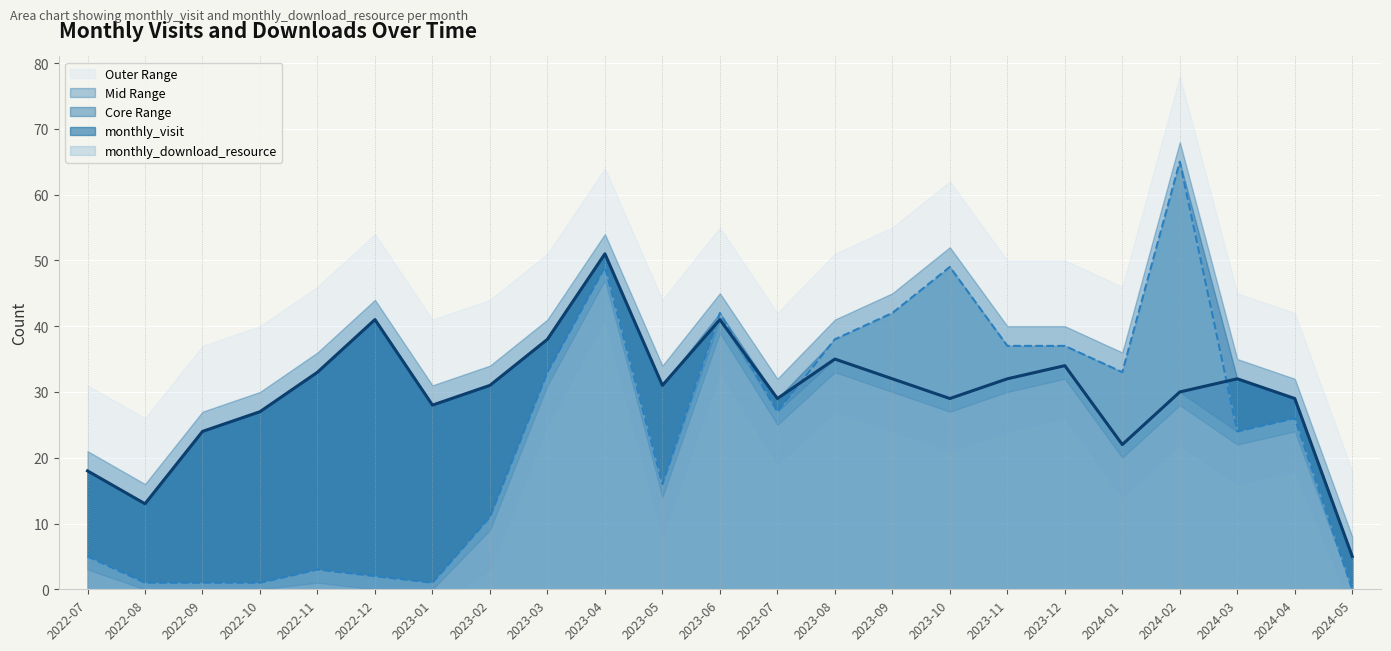

Reading left to right, what are all the values shown in this chart?

monthly_visit: 2022-07=18	2022-08=13	2022-09=24	2022-10=27	2022-11=33	2022-12=41	2023-01=28	2023-02=31	2023-03=38	2023-04=51	2023-05=31	2023-06=41	2023-07=29	2023-08=35	2023-09=32	2023-10=29	2023-11=32	2023-12=34	2024-01=22	2024-02=30	2024-03=32	2024-04=29	2024-05=5
monthly_download_resource: 2022-07=5	2022-08=1	2022-09=1	2022-10=1	2022-11=3	2022-12=2	2023-01=1	2023-02=11	2023-03=33	2023-04=49	2023-05=16	2023-06=42	2023-07=27	2023-08=38	2023-09=42	2023-10=49	2023-11=37	2023-12=37	2024-01=33	2024-02=65	2024-03=24	2024-04=26	2024-05=0